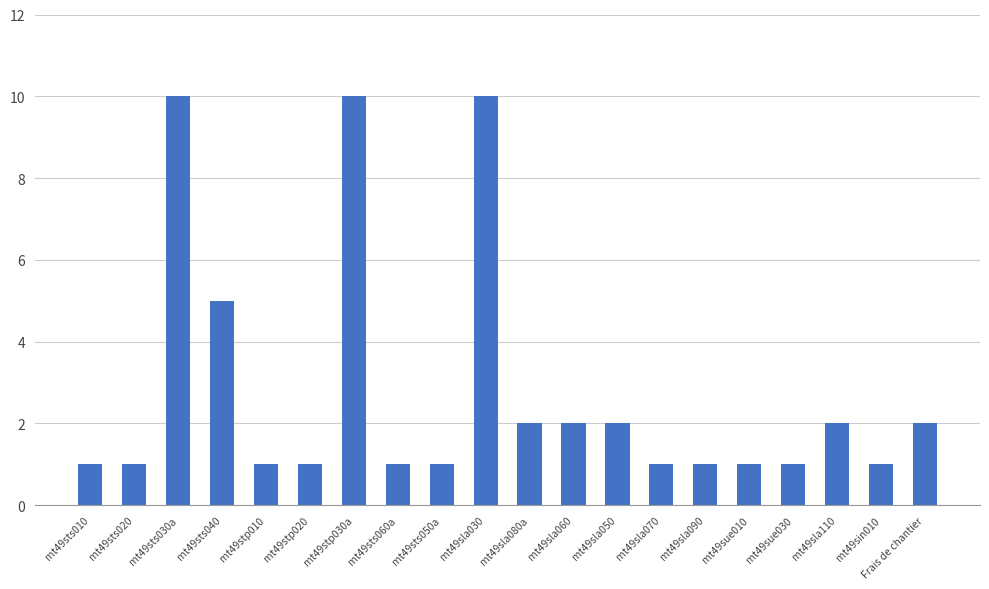

Reading left to right, what are all the values shown in this chart?

mt49sts010=1	mt49sts020=1	mt49sts030a=10	mt49sts040=5	mt49stp010=1	mt49stp020=1	mt49stp030a=10	mt49sts060a=1	mt49sts050a=1	mt49sla030=10	mt49sla080a=2	mt49sla060=2	mt49sla050=2	mt49sla070=1	mt49sla090=1	mt49sue010=1	mt49sue030=1	mt49sla110=2	mt49sin010=1	Frais de chantier=2